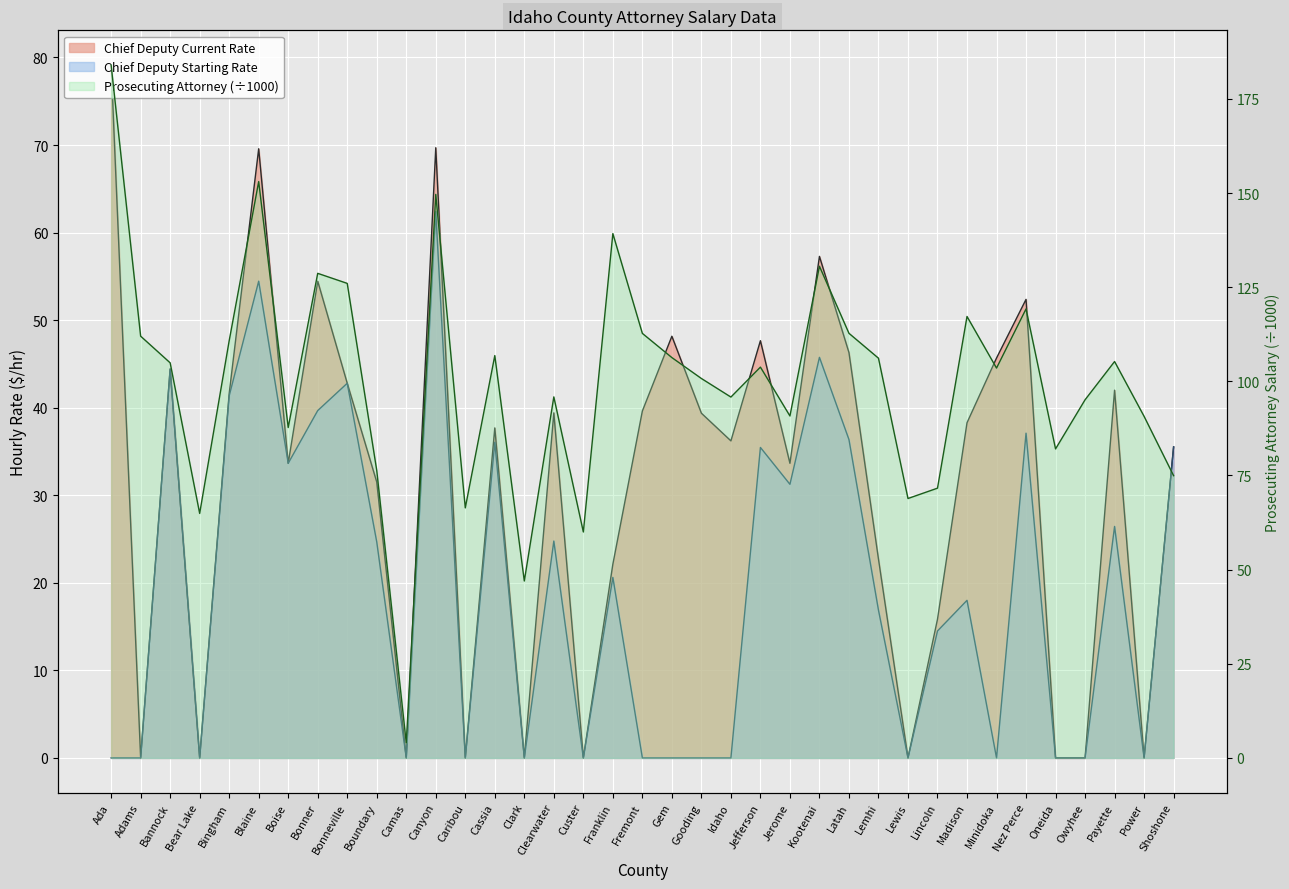

What position from the left is Franklin?

18